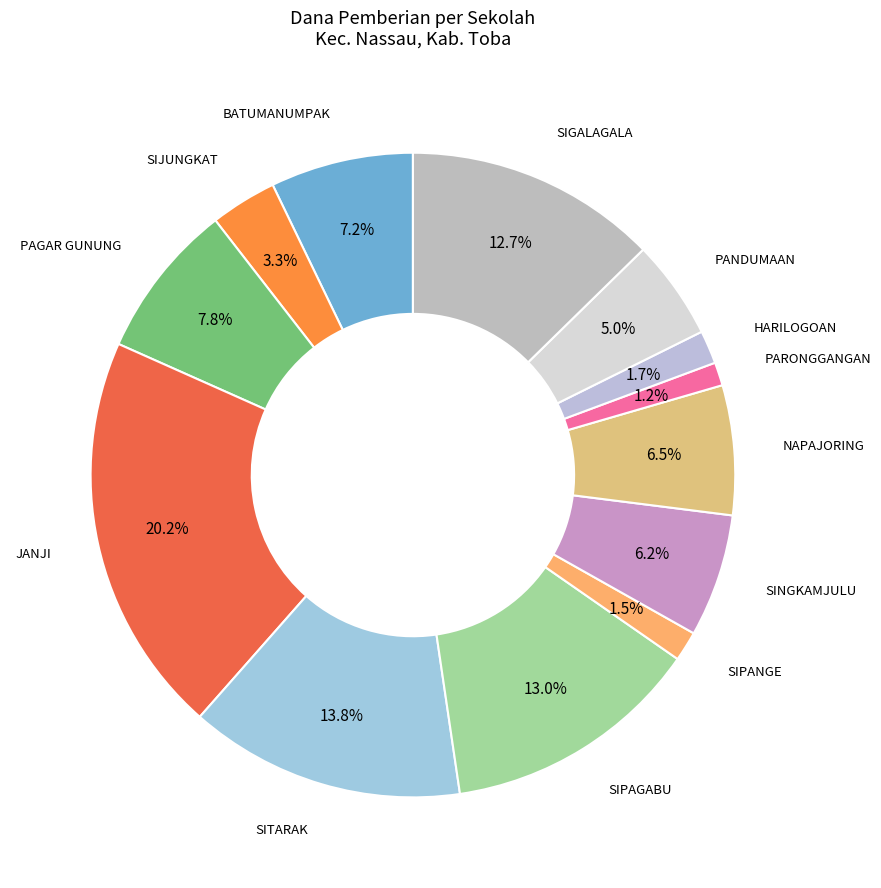

Combined, do SITARAK and SIGALAGALA account for over 50%?

No